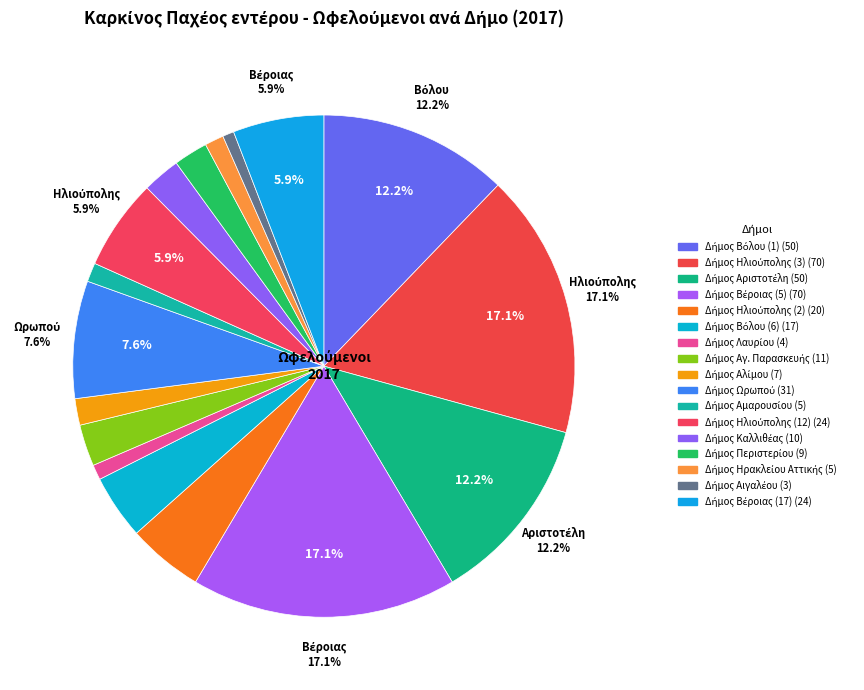

How many segments does this pie chart have?

17